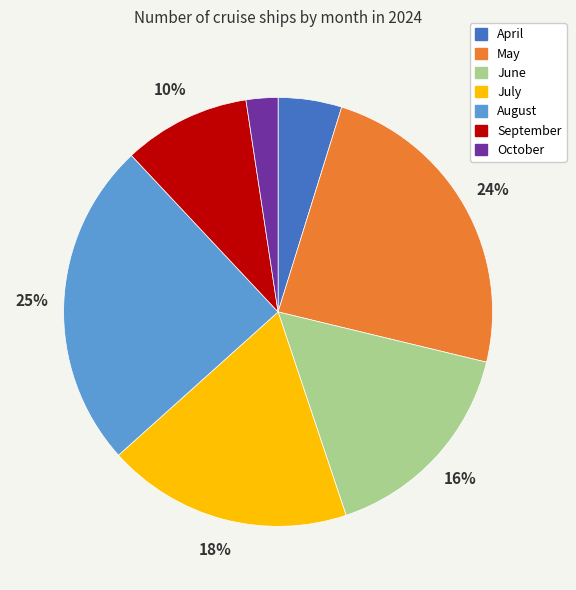

Between September and July, which is larger?

July